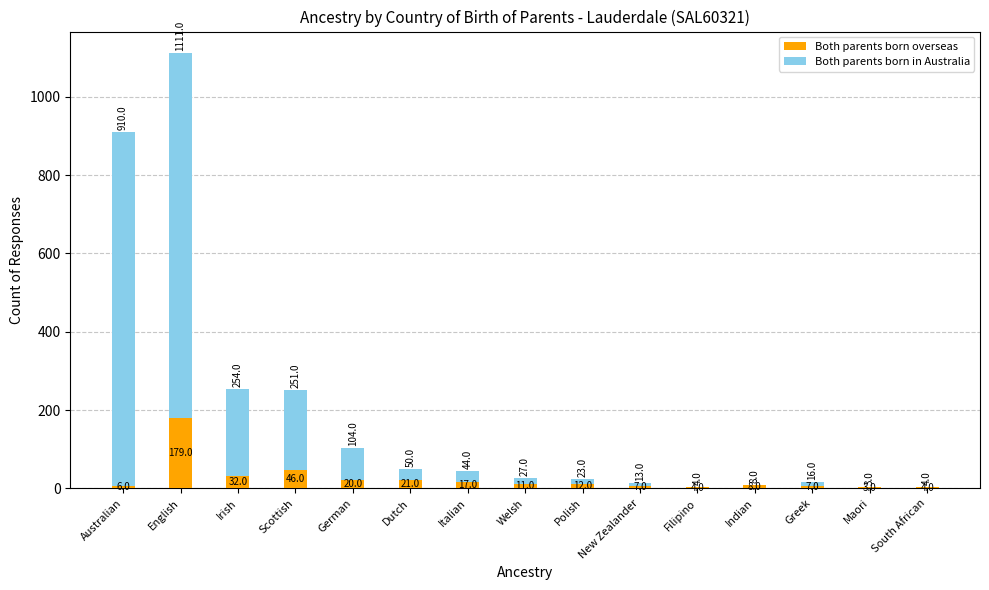

At which label does Both parents born overseas reach its peak?

English